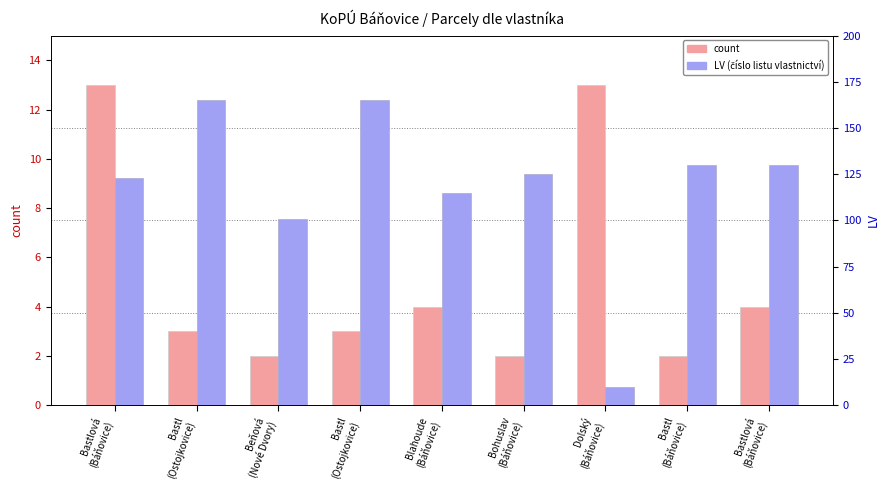

How many data points in LV are less than 125?

4